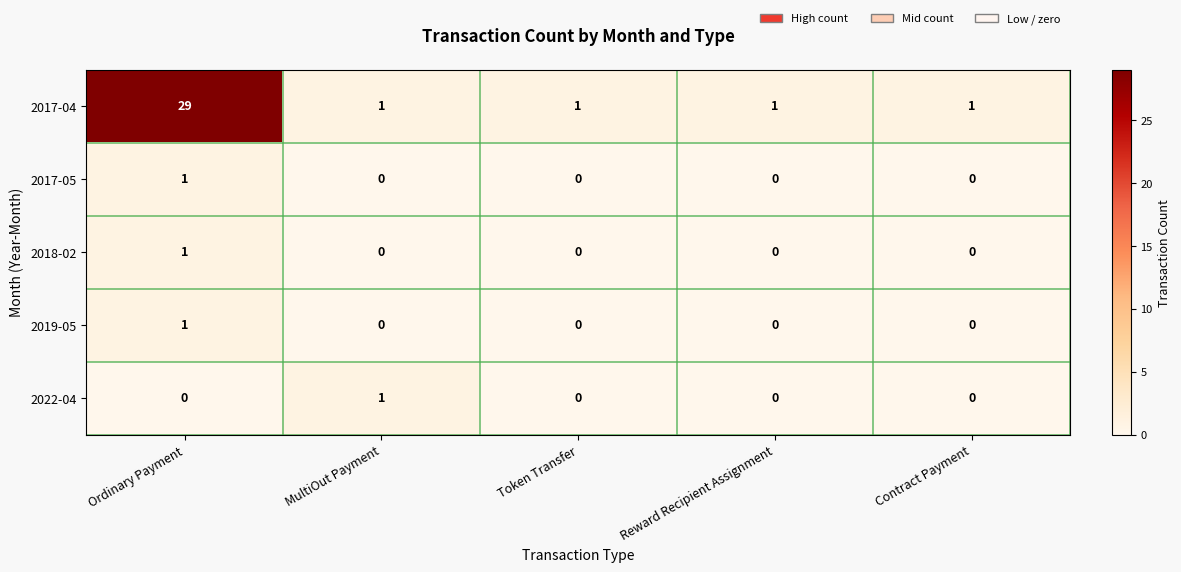

Which series changed the most between MultiOut Payment and Contract Payment?

2022-04